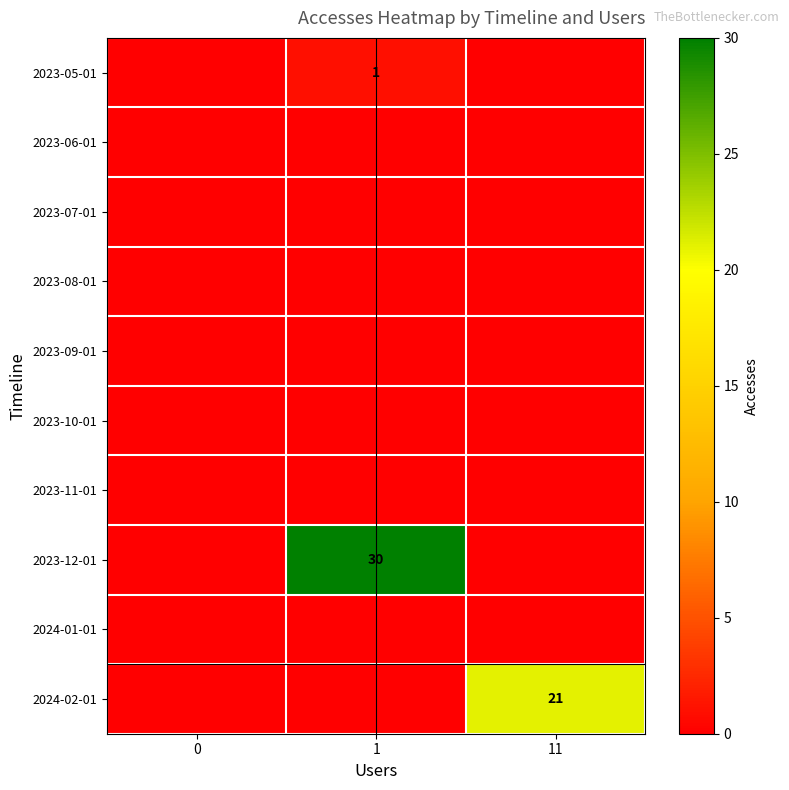

Which label corresponds to the largest value in the chart?

1